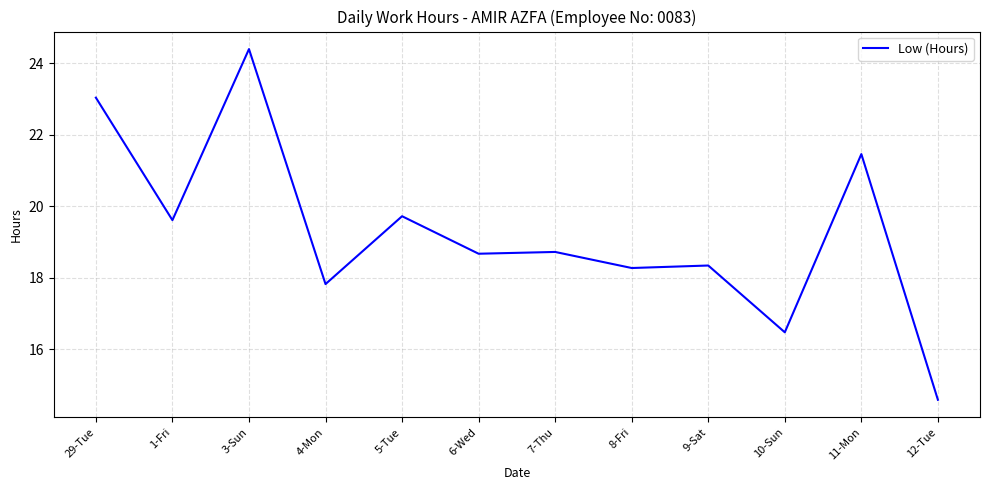

What value does the data have at 6-Wed?

18.7